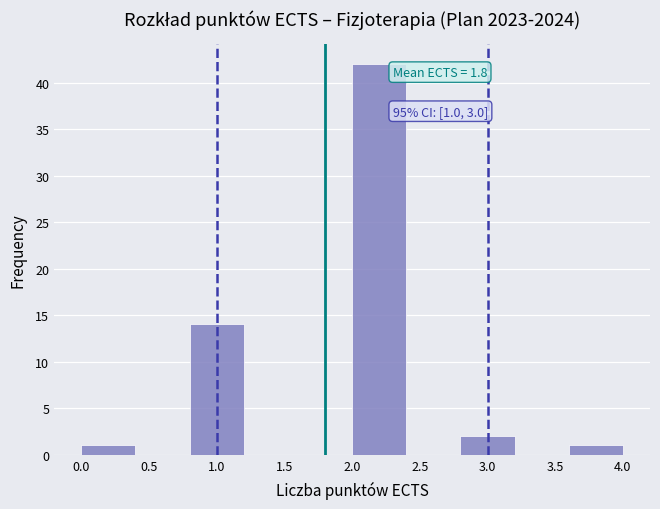

Over which range of the x-axis is the bar tallest?

2.0 to 2.4